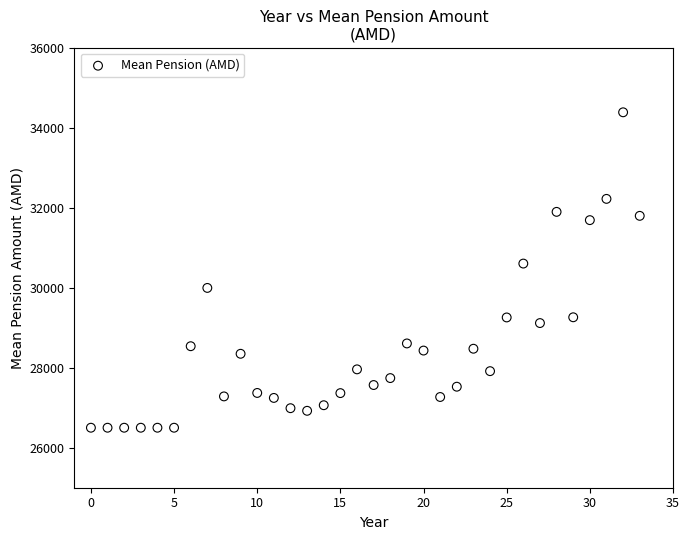

What is the range of Y values (max minus min)?

7885.9